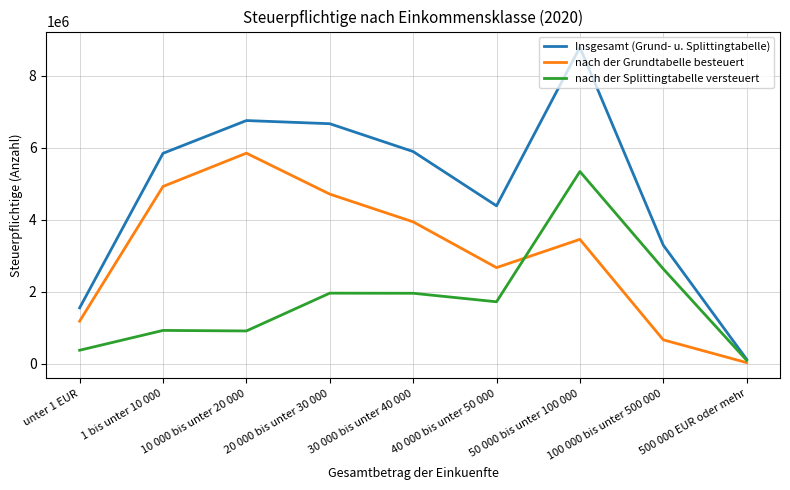

Which label corresponds to the largest value in the chart?

50 000 bis unter 100 000